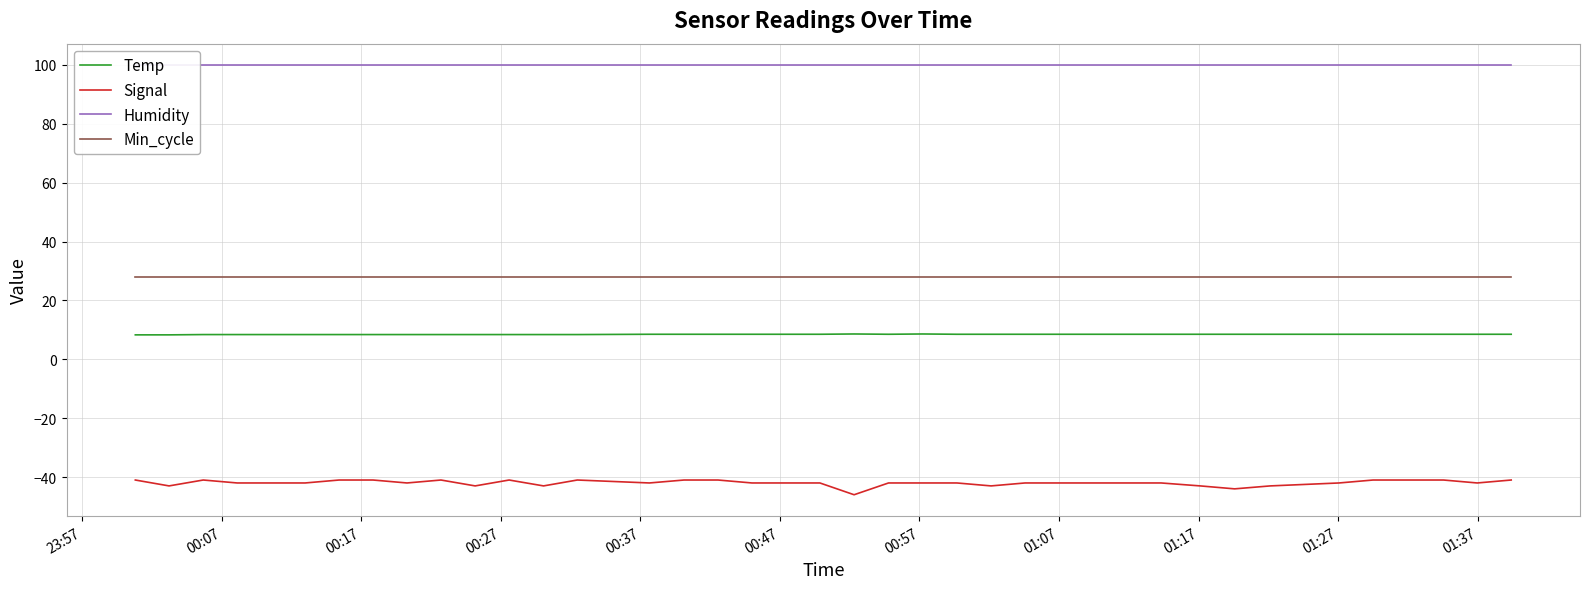

True or false: Min_cycle and Temp intersect in this chart.

False